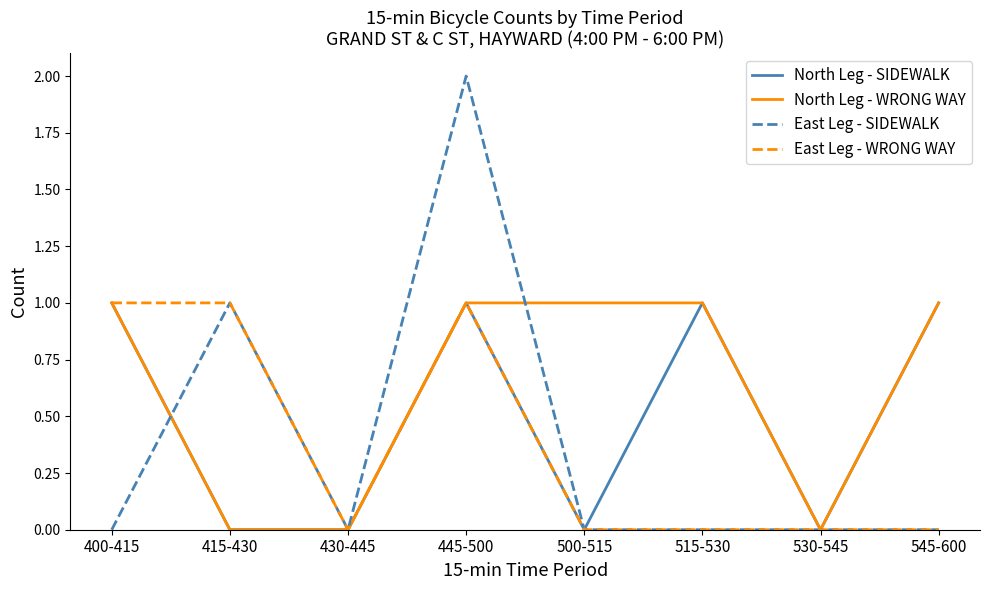

Is it true that East Leg - WRONG WAY equals -1 at 430-445?

False